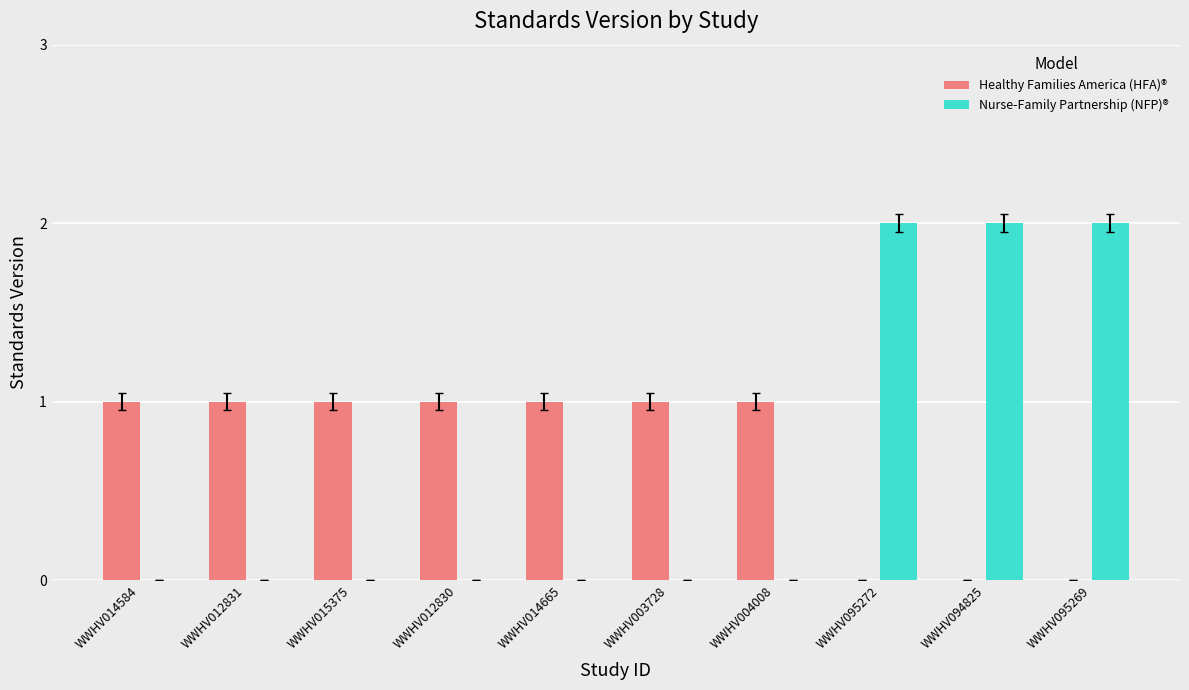

List the series in order of their overall mean, highest first.

Healthy Families America (HFA)®, Nurse-Family Partnership (NFP)®